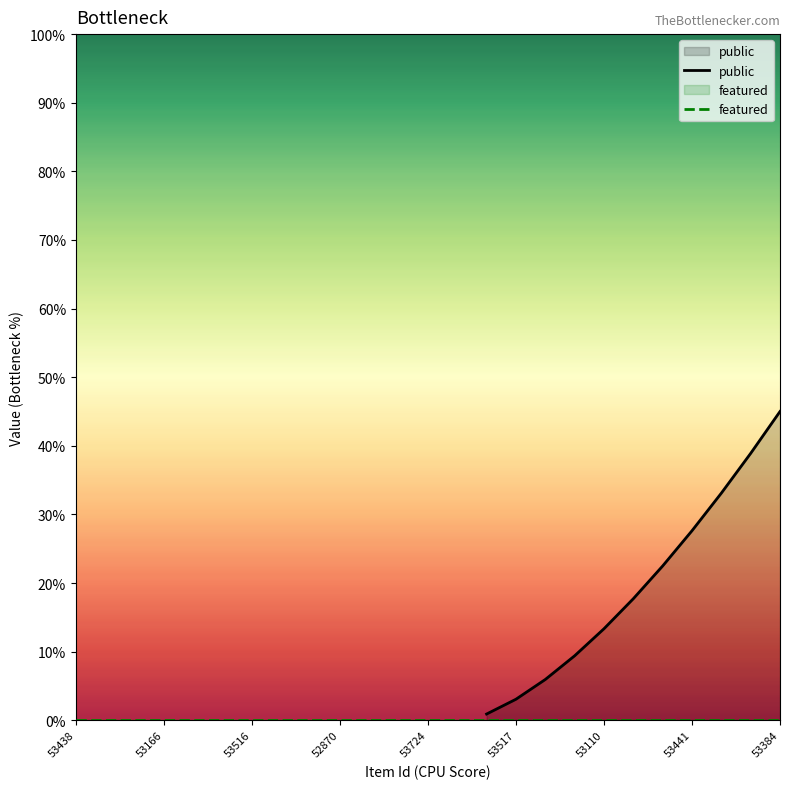

Does the chart display data point markers on the line(s)?

No